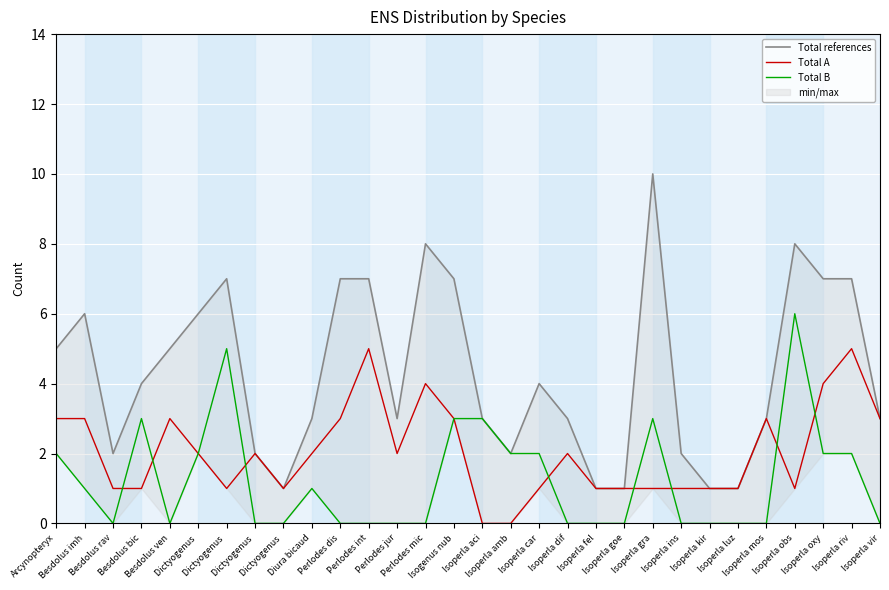

Reading left to right, extract all data points from this chart.

Total references: 5	6	2	4	5	6	7	2	1	3	7	7	3	8	7	3	2	4	3	1	1	10	2	1	1	3	8	7	7	3
Total A: 3	3	1	1	3	2	1	2	1	2	3	5	2	4	3	0	0	1	2	1	1	1	1	1	1	3	1	4	5	3
Total B: 2	1	0	3	0	2	5	0	0	1	0	0	0	0	3	3	2	2	0	0	0	3	0	0	0	0	6	2	2	0